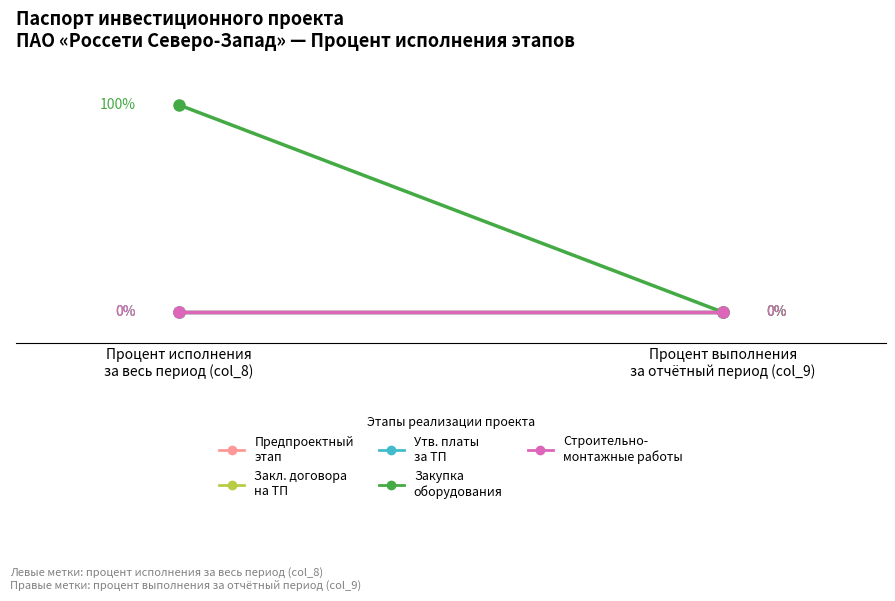

Rank the series at Процент выполнения
за отчётный период (col_9) from highest to lowest value.

Предпроектный
этап, Закл. договора
на ТП, Утв. платы
за ТП, Закупка
оборудования, Строительно-
монтажные работы